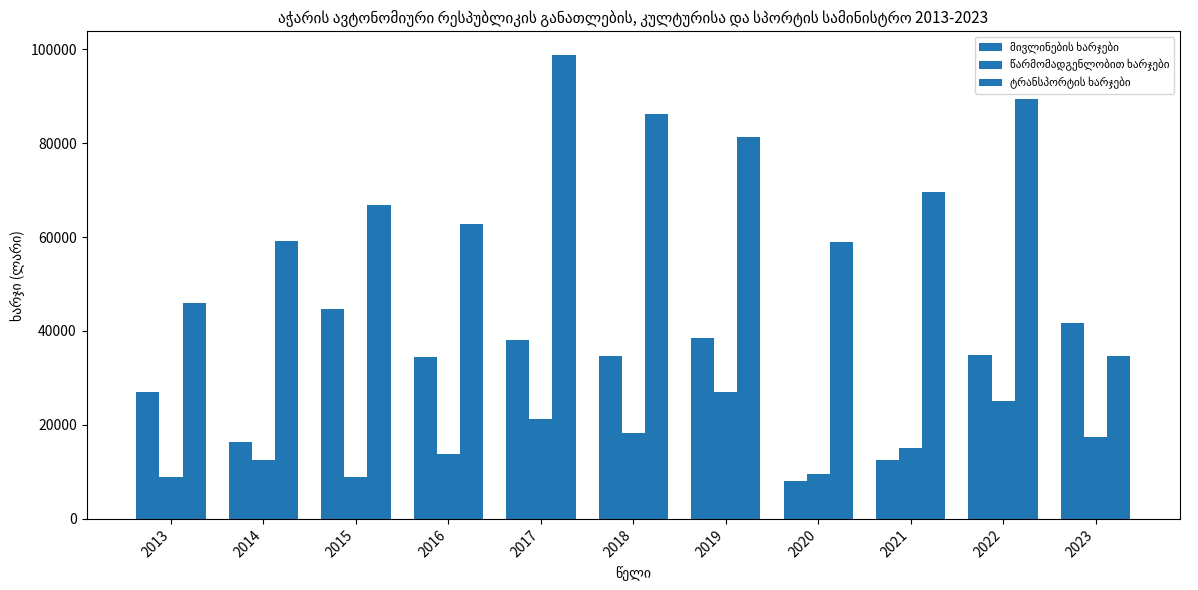

Reading left to right, extract all data points from this chart.

მივლინების ხარჯები: 26926	16440	44725	34370	38103	34576	38598	8085	12532	34865	41670
წარმომადგენლობით ხარჯები: 8976	12589	8838	13739	21286	18214	27072	9487	15152	25014	17390
ტრანსპორტის ხარჯები: 45988	59122	66743	62820	98833	86231	81236	59013	69609	89421	34694